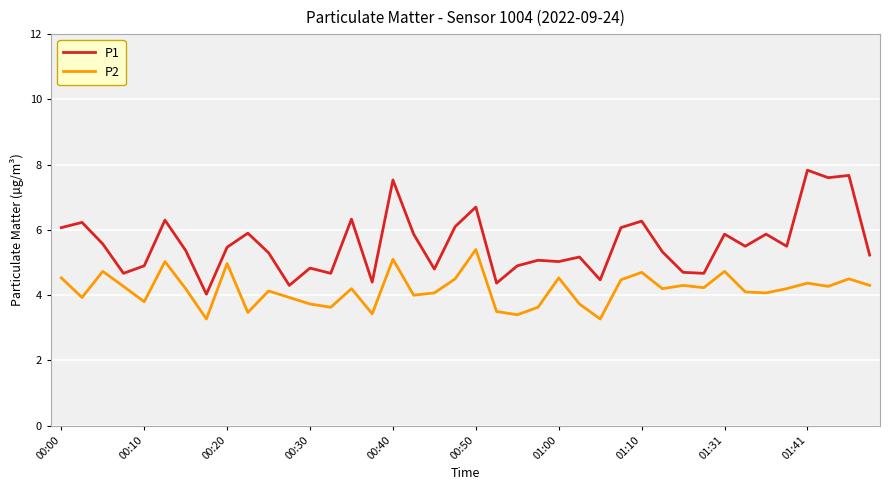

True or false: P1 and P2 cross at least once.

False